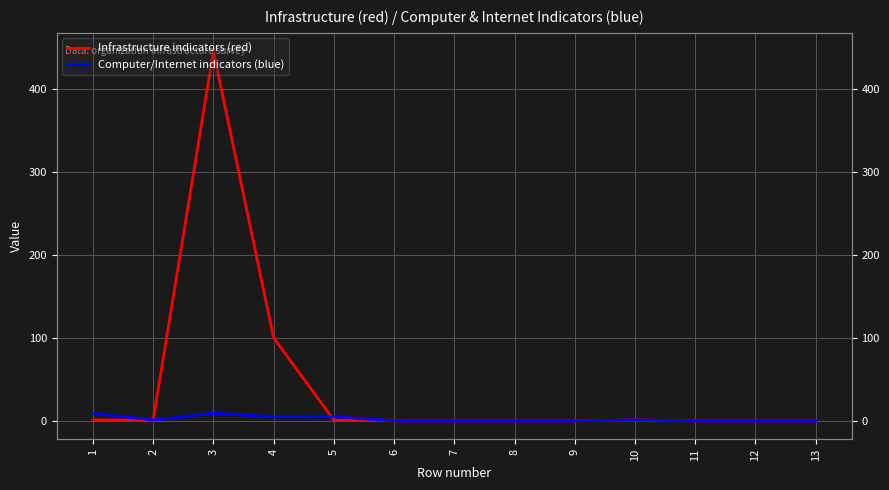

How many distinct data groups are displayed?

2